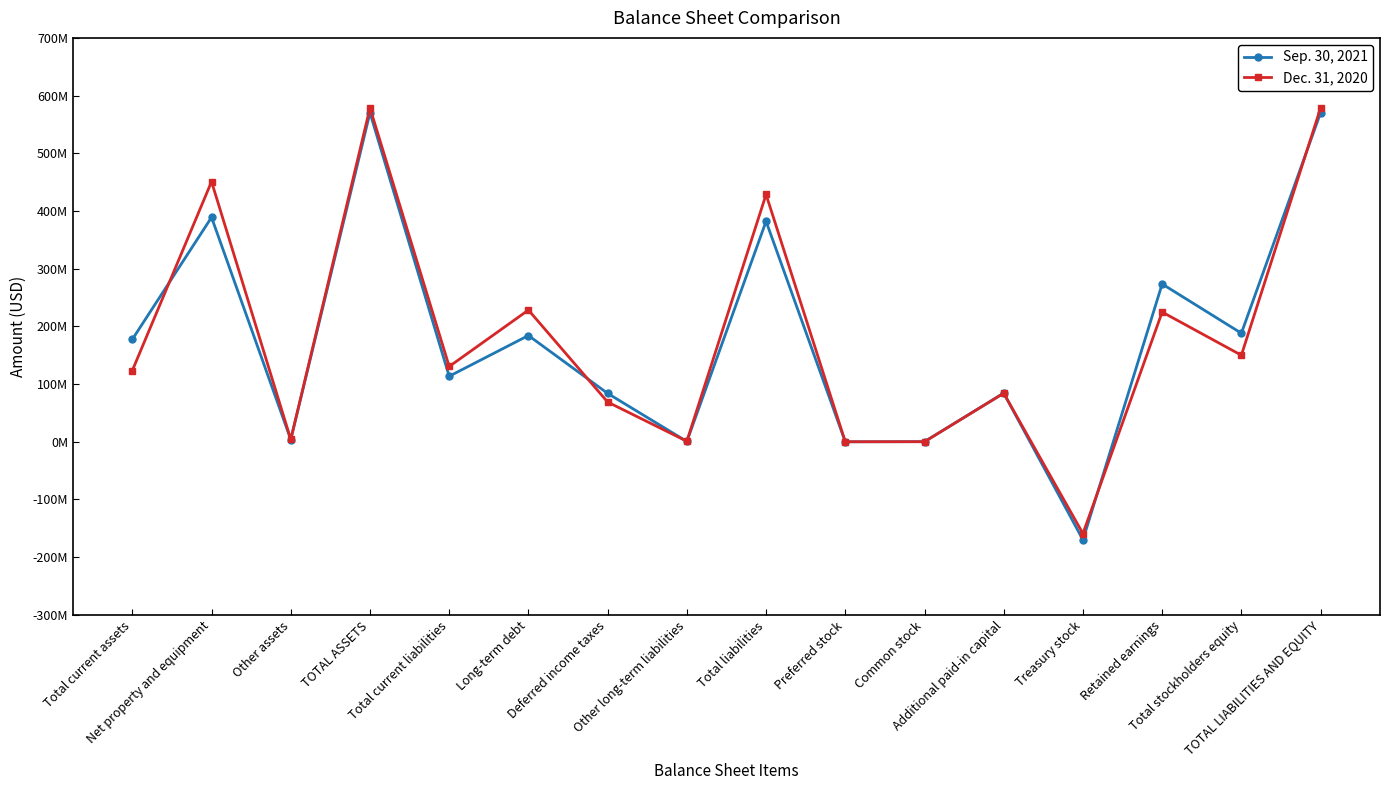

What is the difference between the maximum and minimum values in the Sep. 30, 2021 series?

740195000